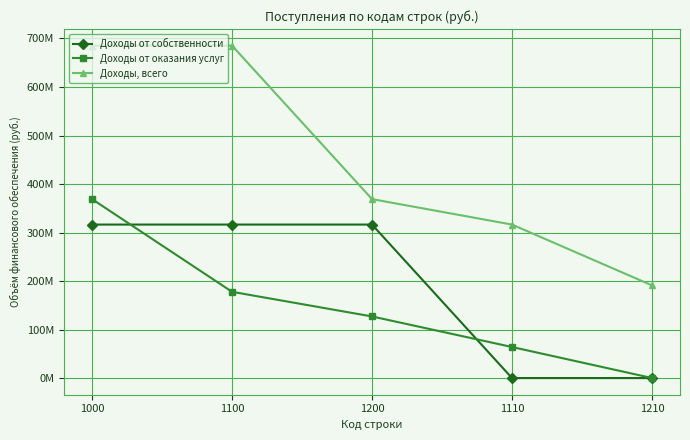

What is the sum of the Доходы от собственности values at 1210 and 1000?

316399893.4